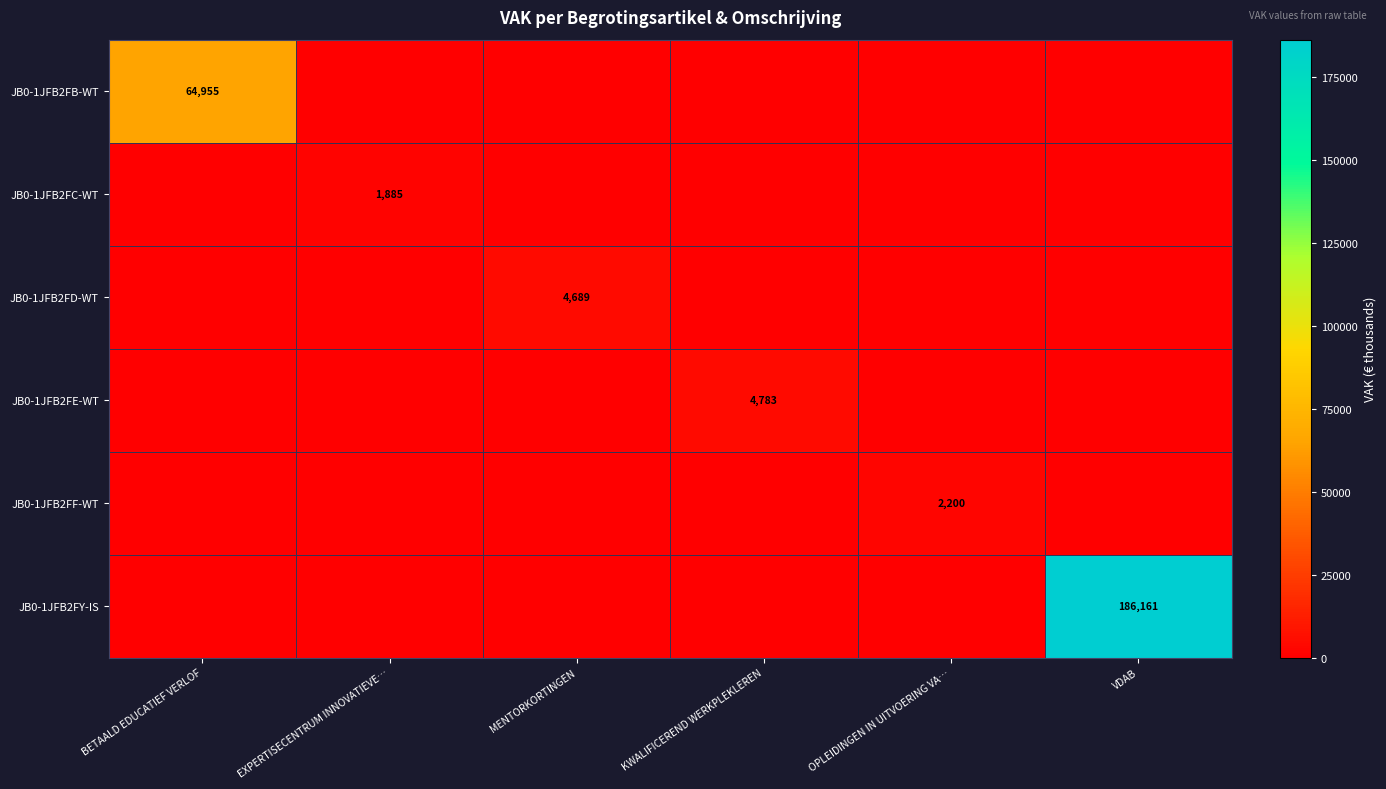

Rank the categories by JB0-1JFB2FF-WT value from highest to lowest.

OPLEIDINGEN IN UITVOERING VA…, BETAALD EDUCATIEF VERLOF, EXPERTISECENTRUM INNOVATIEVE…, MENTORKORTINGEN, KWALIFICEREND WERKPLEKLEREN, VDAB